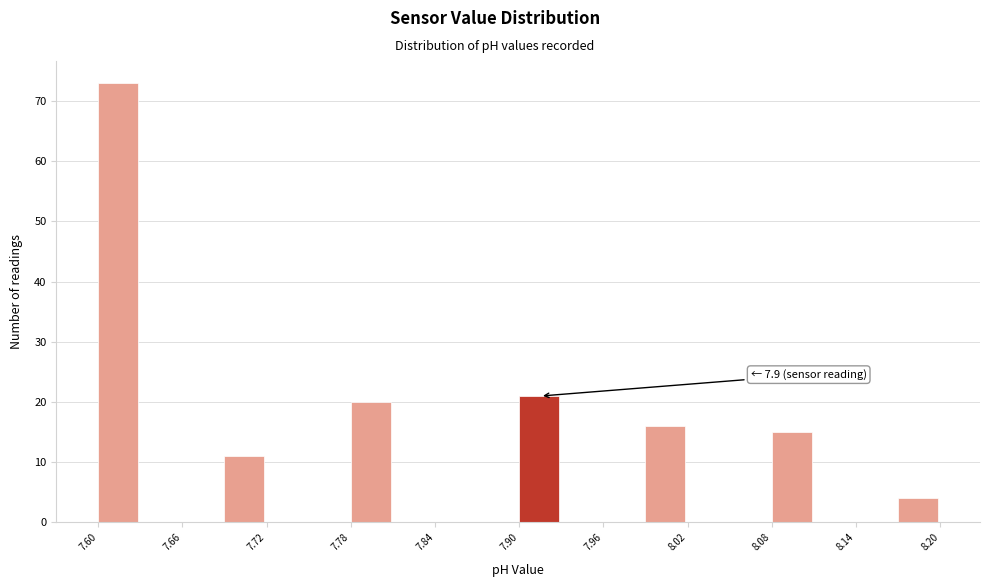

Read against the x-axis, roughly where is the centre of the tallest bar?

7.61